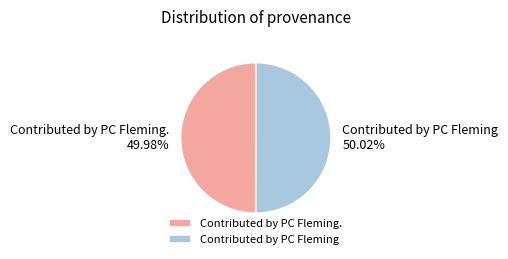

The Contributed by PC Fleming. slice represents 50% of the pie. True or false?

True